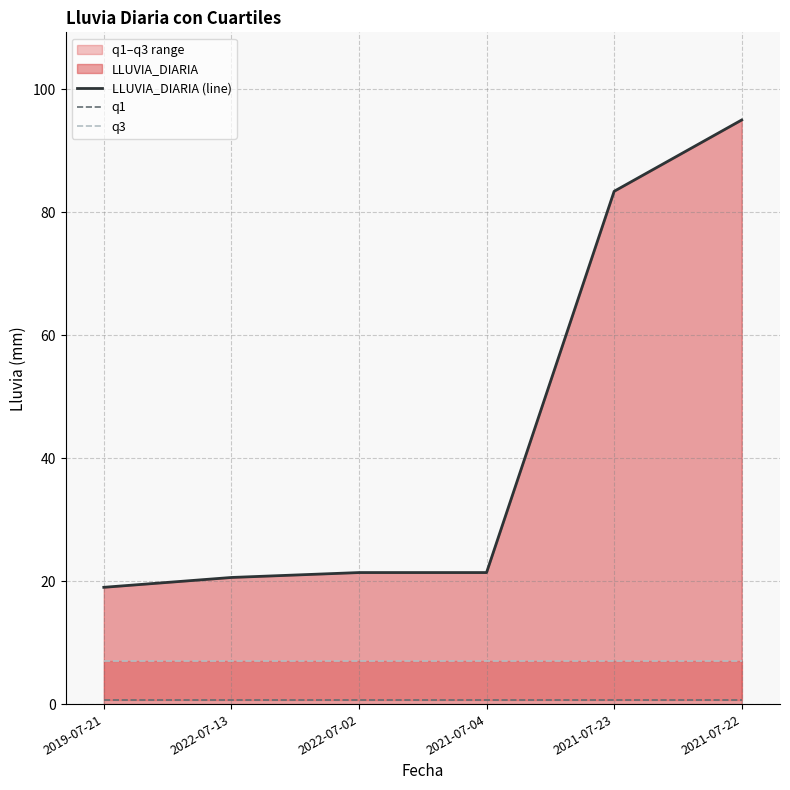

True or false: q1 has more than 0 points higher than both neighbors.

False